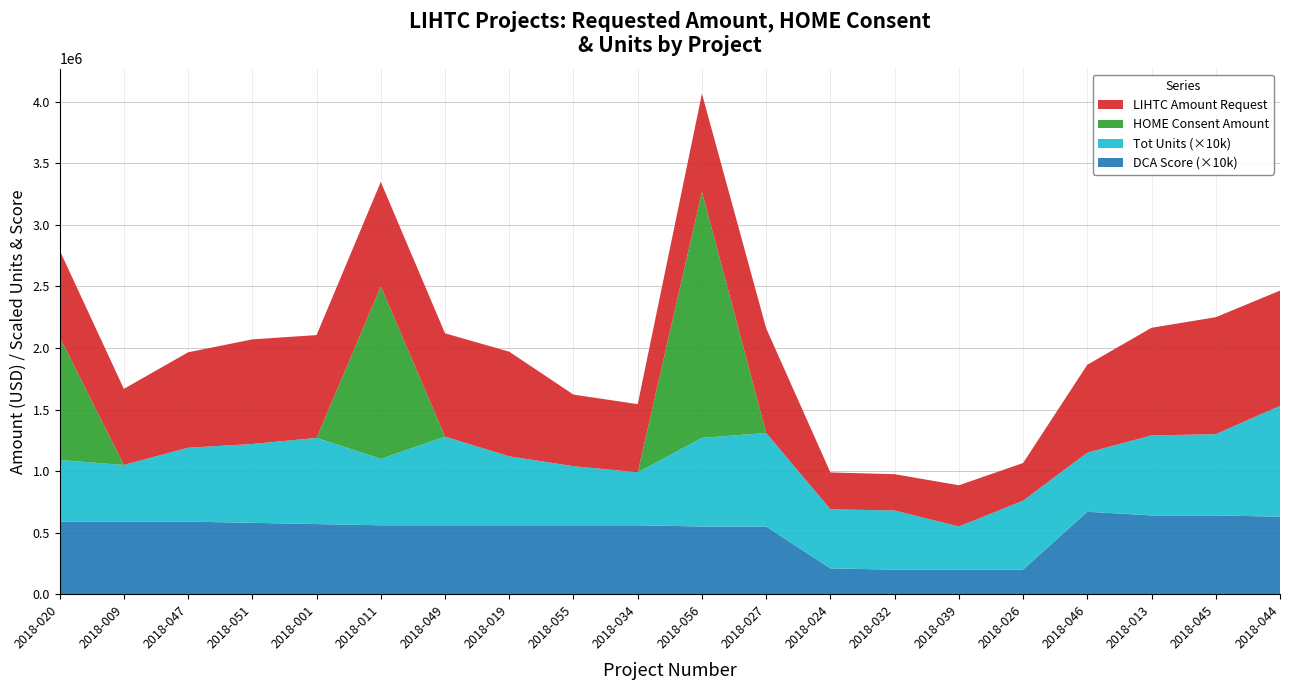

Reading left to right, list all the values displayed in this chart.

LIHTC Amount Request: 703348.9	618000.0	775000.0	850000.0	835021.0	849000.0	839206.0	850000.0	581439.6	553884.5	795840.0	850000.0	299317.0	295000.0	335000.0	305682.0	714000.0	874237.0	950000.0	936000.0
HOME Consent Amount: 1000000.0	0.0	0.0	0.0	0.0	1400000.0	0.0	0.0	0.0	0.0	2000000.0	0.0	0.0	0.0	0.0	0.0	0.0	0.0	0.0	0.0
Tot Unit: 50.0	46.0	60.0	64.0	70.0	54.0	72.0	56.0	48.0	43.0	72.0	76.0	48.0	48.0	35.0	56.0	48.0	65.0	66.0	90.0
DCA Score: 59.0	59.0	59.0	58.0	57.0	56.0	56.0	56.0	56.0	56.0	55.0	55.0	21.0	20.0	20.0	20.0	67.0	64.0	64.0	63.0